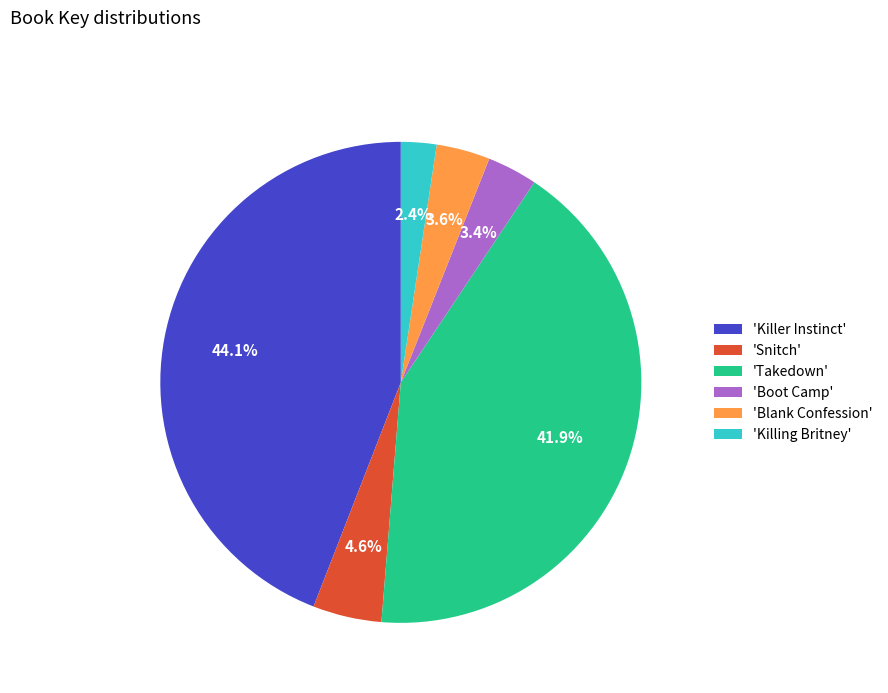

How many segments does this pie chart have?

6